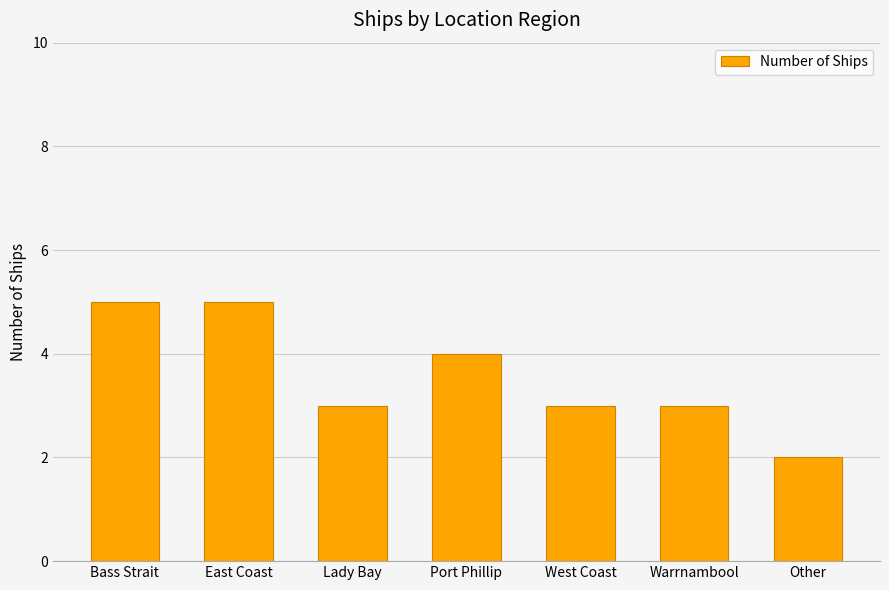

Is it true that the value at Warrnambool is 1?

False